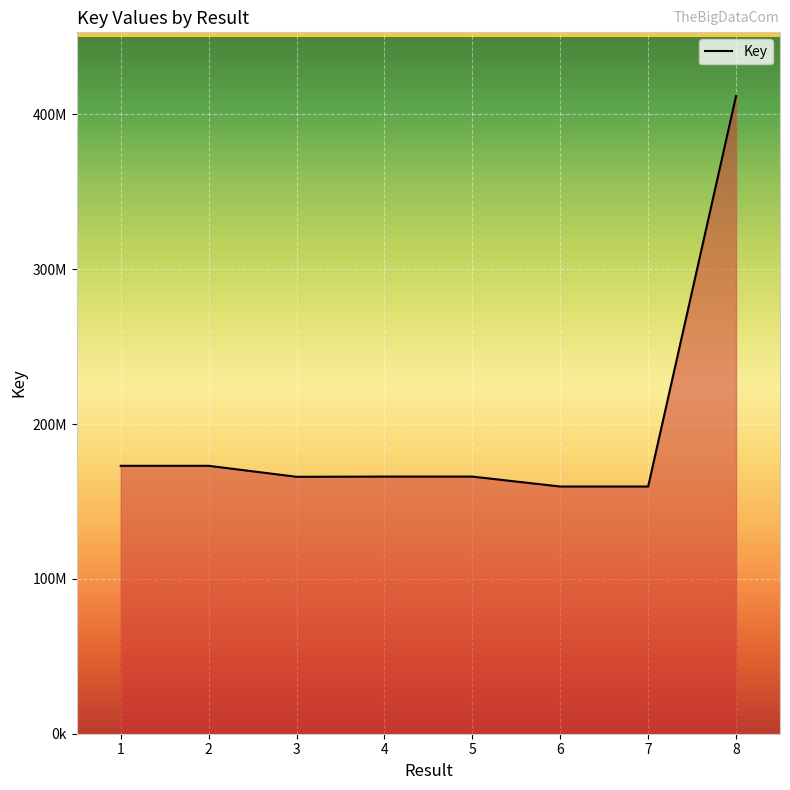

At which label is the value closest to 285787137?

2